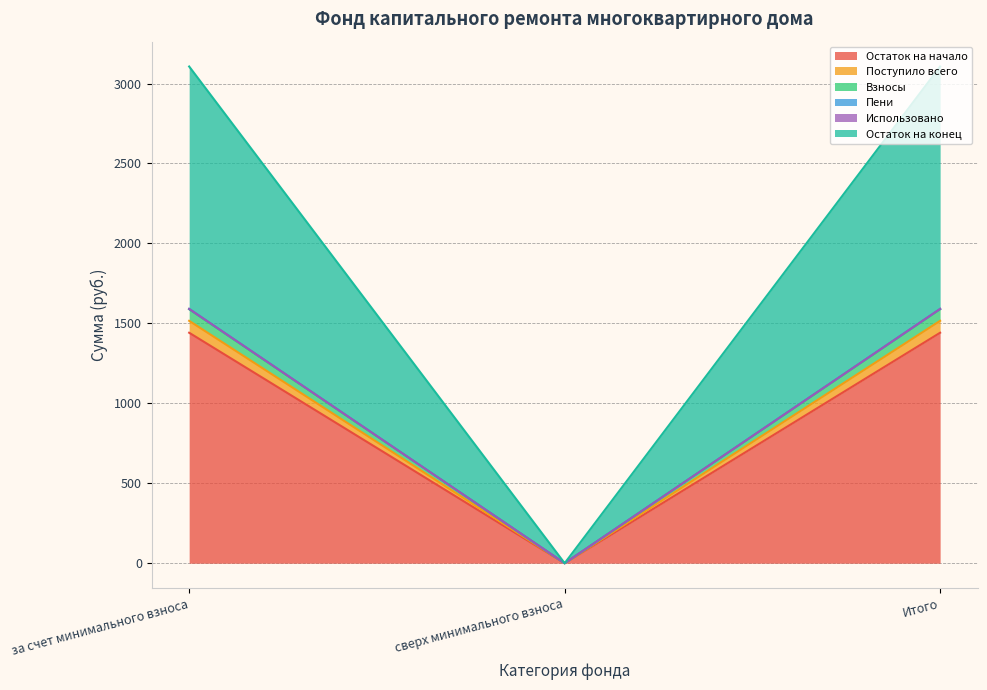

Does the chart have visible grid lines?

Yes